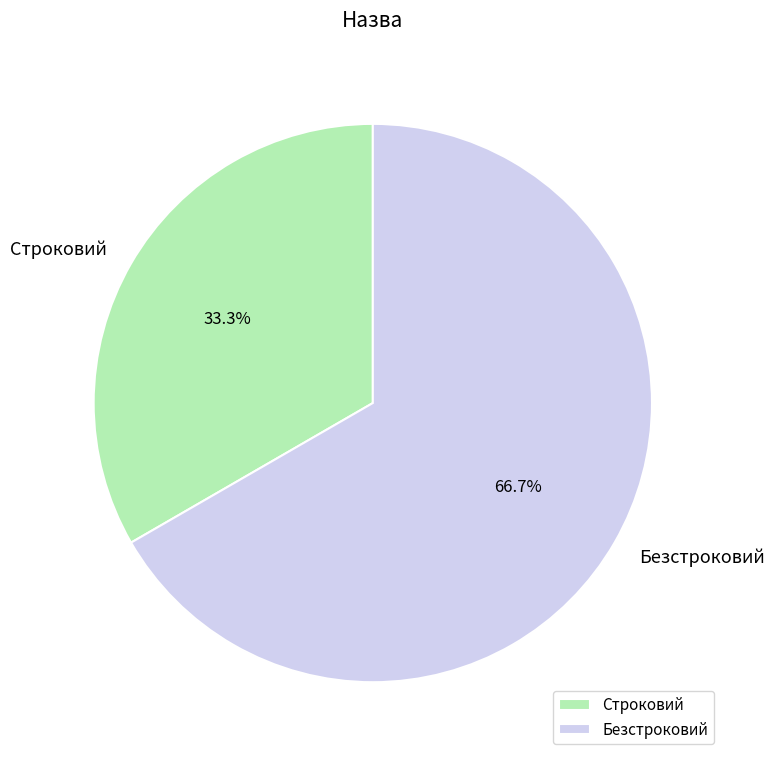

To the nearest percent, what is the difference between the largest and smallest slice percentages?

33%